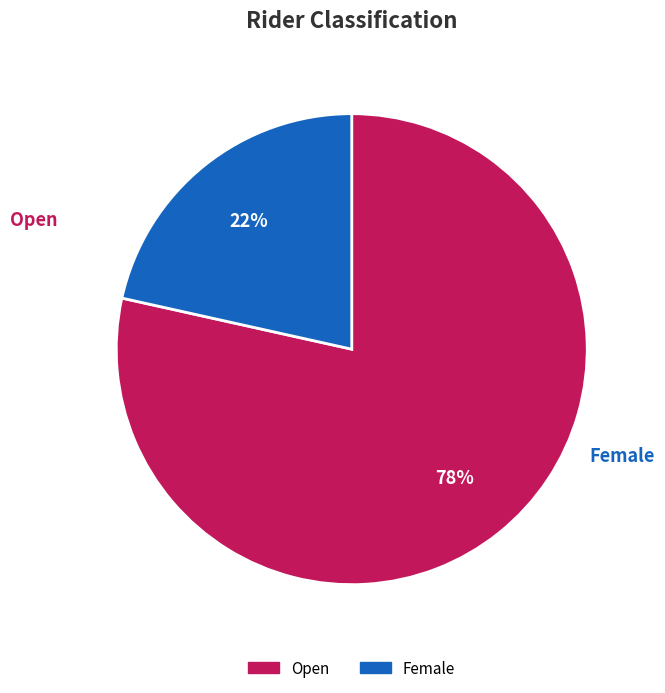

Count the number of slices in the pie.

2